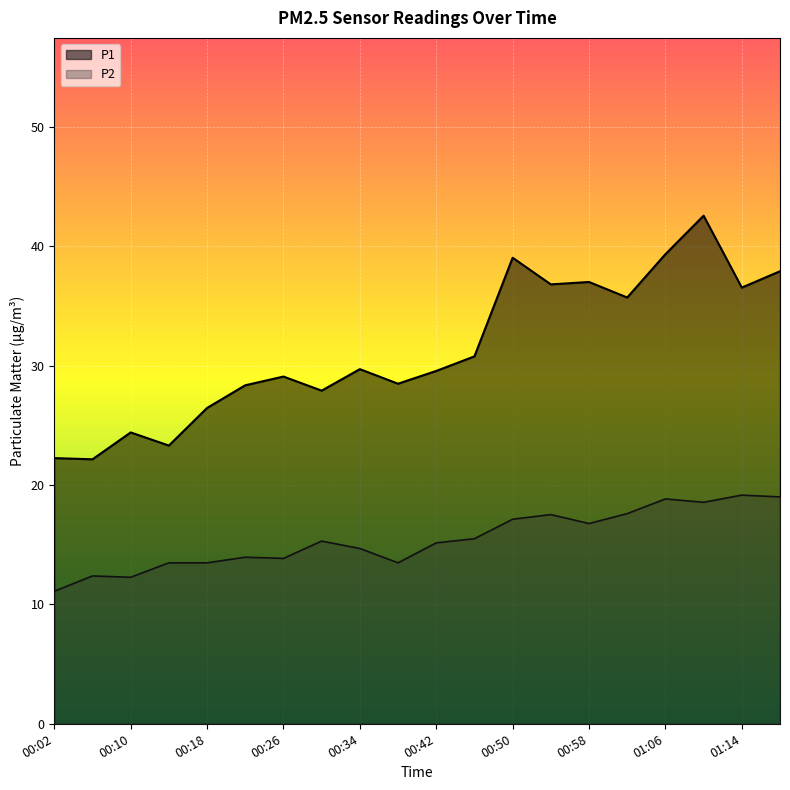

Is it true that P1 equals 11.7 at 01:02?

False